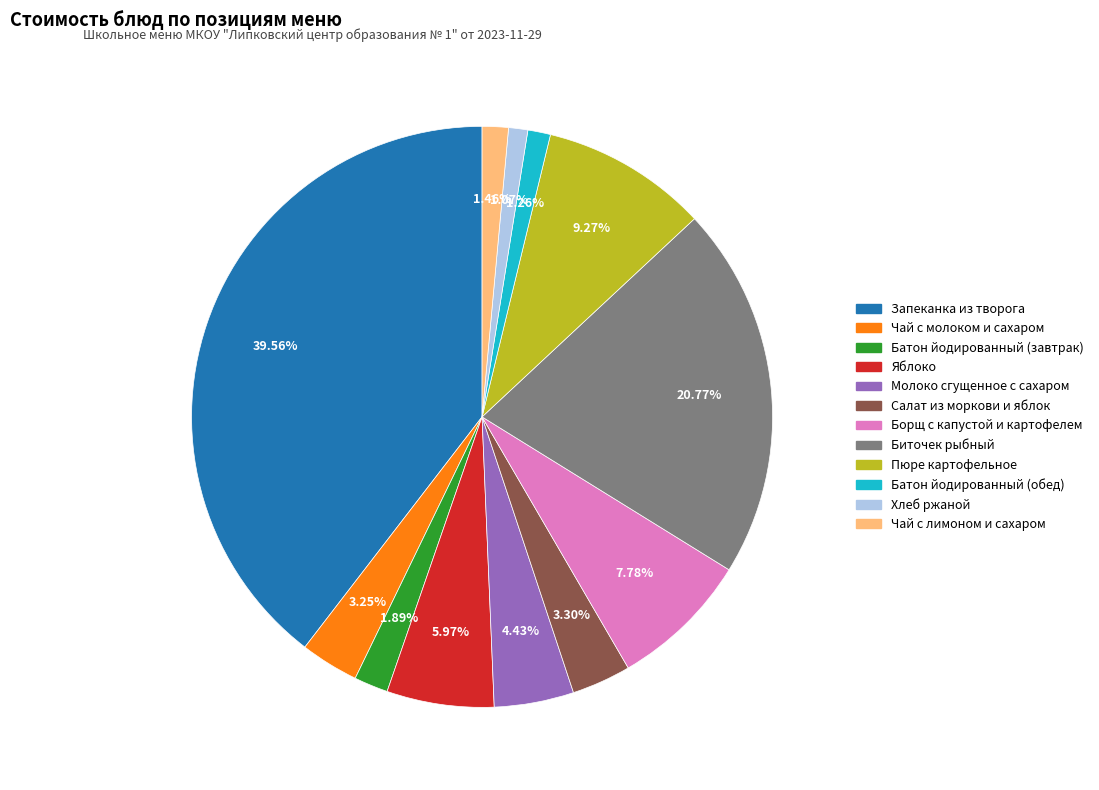

Does Биточек рыбный account for over 50% of the chart?

No